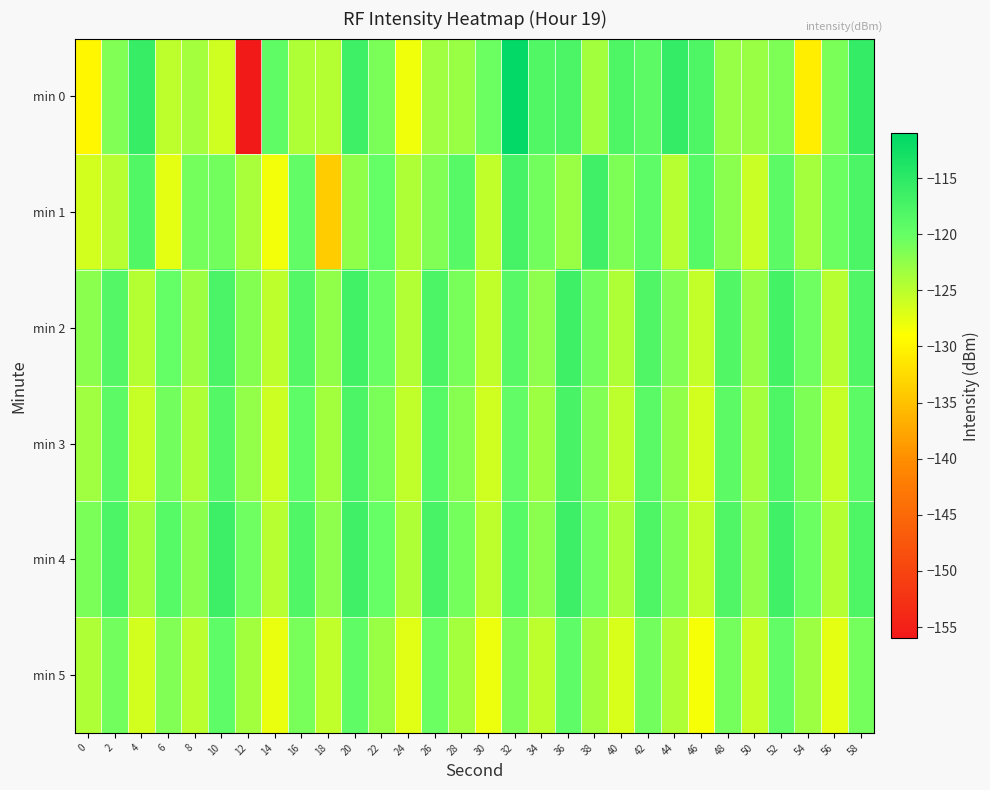

Reading left to right, transcribe all the data shown in this chart.

min 0: 0=-129.6	2=-121.7	4=-115.9	6=-125.2	8=-123.7	10=-126.1	12=-155.8	14=-119.6	16=-124.3	18=-124.7	20=-116.5	22=-121.3	24=-128.1	26=-123.3	28=-123.0	30=-120.4	32=-111.2	34=-118.2	36=-117.7	38=-123.6	40=-117.9	42=-119.2	44=-115.7	46=-118.0	48=-122.9	50=-123.0	52=-121.4	54=-130.7	56=-121.3	58=-115.7
min 1: 0=-126.3	2=-124.7	4=-118.3	6=-127.4	8=-121.0	10=-120.8	12=-123.9	14=-128.3	16=-119.7	18=-133.9	20=-122.5	22=-119.8	24=-124.3	26=-121.6	28=-118.9	30=-125.4	32=-117.2	34=-120.7	36=-123.1	38=-116.8	40=-121.5	42=-119.3	44=-124.8	46=-118.6	48=-122.2	50=-125.9	52=-119.1	54=-123.7	56=-120.4	58=-117.8
min 2: 0=-122.1	2=-118.5	4=-124.7	6=-119.9	8=-123.3	10=-117.6	12=-121.8	14=-125.2	16=-118.4	18=-122.6	20=-116.9	22=-120.3	24=-124.5	26=-117.7	28=-121.1	30=-125.3	32=-118.8	34=-122.4	36=-116.6	38=-120.8	40=-124.2	42=-118.1	44=-121.7	46=-125.5	48=-118.3	50=-122.9	52=-117.0	54=-120.6	56=-124.8	58=-118.2
min 3: 0=-123.4	2=-119.2	4=-125.6	6=-120.8	8=-124.2	10=-118.5	12=-122.7	14=-126.1	16=-119.3	18=-123.5	20=-117.8	22=-121.2	24=-125.4	26=-118.6	28=-122.0	30=-126.2	32=-119.7	34=-123.3	36=-117.5	38=-121.7	40=-125.1	42=-119.0	44=-122.6	46=-126.4	48=-119.2	50=-123.8	52=-117.9	54=-121.5	56=-125.7	58=-119.1
min 4: 0=-121.3	2=-117.8	4=-123.5	6=-118.7	8=-122.1	10=-116.4	12=-120.6	14=-124.8	16=-118.2	18=-122.4	20=-116.7	22=-120.1	24=-124.3	26=-117.5	28=-120.9	30=-125.1	32=-118.6	34=-122.2	36=-116.4	38=-120.6	40=-123.9	42=-118.0	44=-121.5	46=-125.3	48=-118.1	50=-122.7	52=-116.8	54=-120.4	56=-124.6	58=-118.0
min 5: 0=-124.2	2=-120.7	4=-126.4	6=-121.6	8=-125.0	10=-119.3	12=-123.5	14=-127.7	16=-121.1	18=-125.3	20=-119.6	22=-123.0	24=-127.2	26=-120.4	28=-123.8	30=-128.0	32=-121.5	34=-125.1	36=-119.3	38=-123.5	40=-126.8	42=-120.7	44=-124.3	46=-128.5	48=-121.0	50=-125.6	52=-119.7	54=-123.3	56=-127.5	58=-120.9